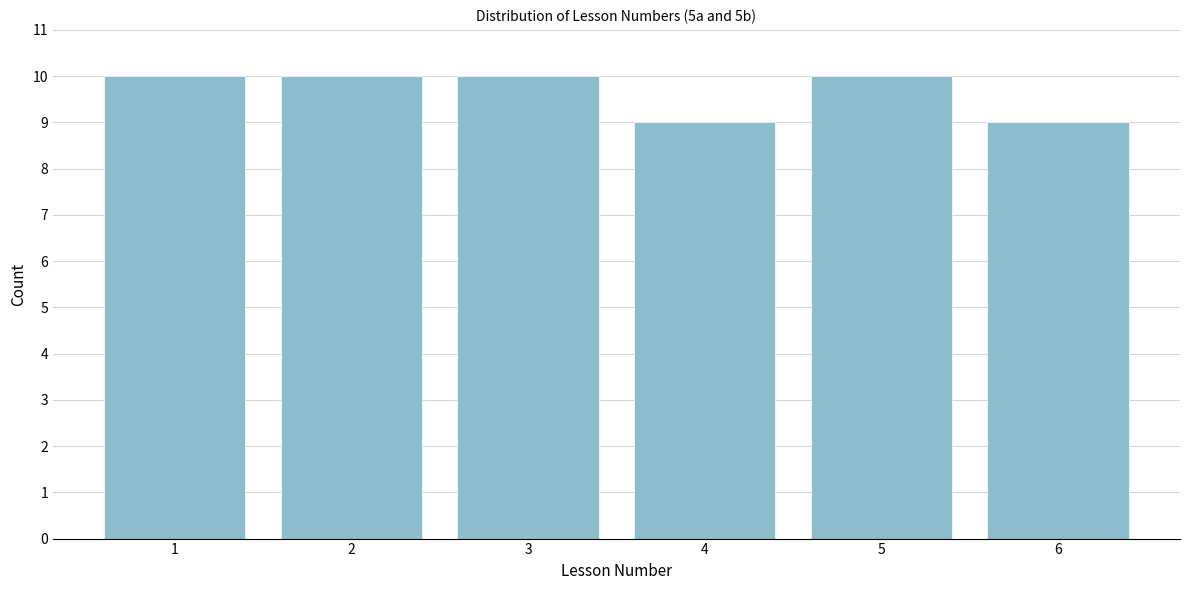

Reading right to left, extract all data points from this chart.

9	10	9	10	10	10